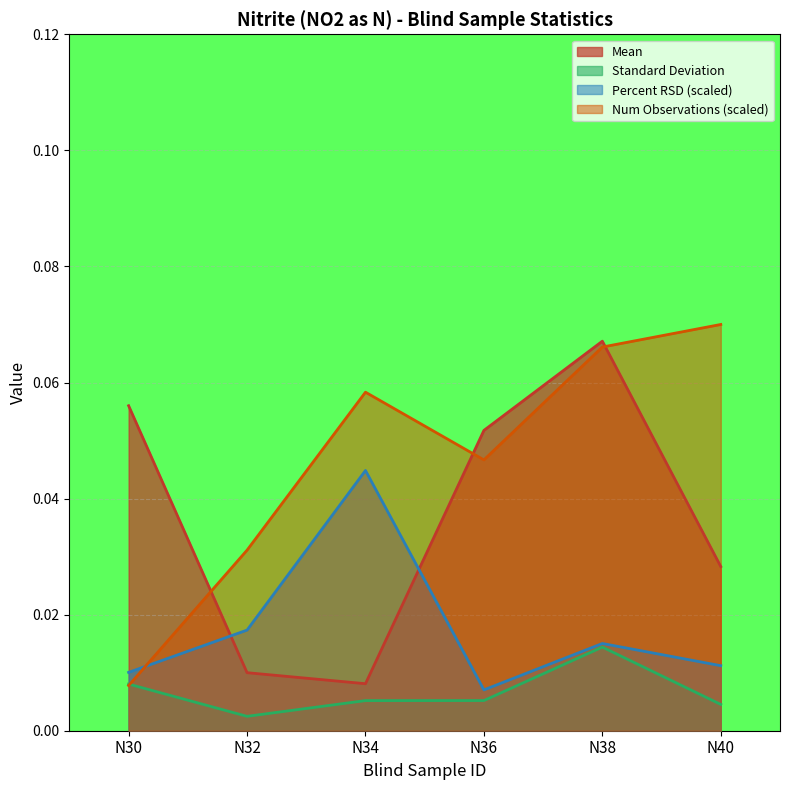

Reading left to right, what are all the values shown in this chart?

Mean: N30=0.1	N32=0.0	N34=0.0	N36=0.1	N38=0.1	N40=0.0
Standard Deviation: N30=0.0	N32=0.0	N34=0.0	N36=0.0	N38=0.0	N40=0.0
Percent RSD: N30=0.0	N32=0.0	N34=0.0	N36=0.0	N38=0.0	N40=0.0
Number of Observations: N30=0.0	N32=0.0	N34=0.1	N36=0.0	N38=0.1	N40=0.1